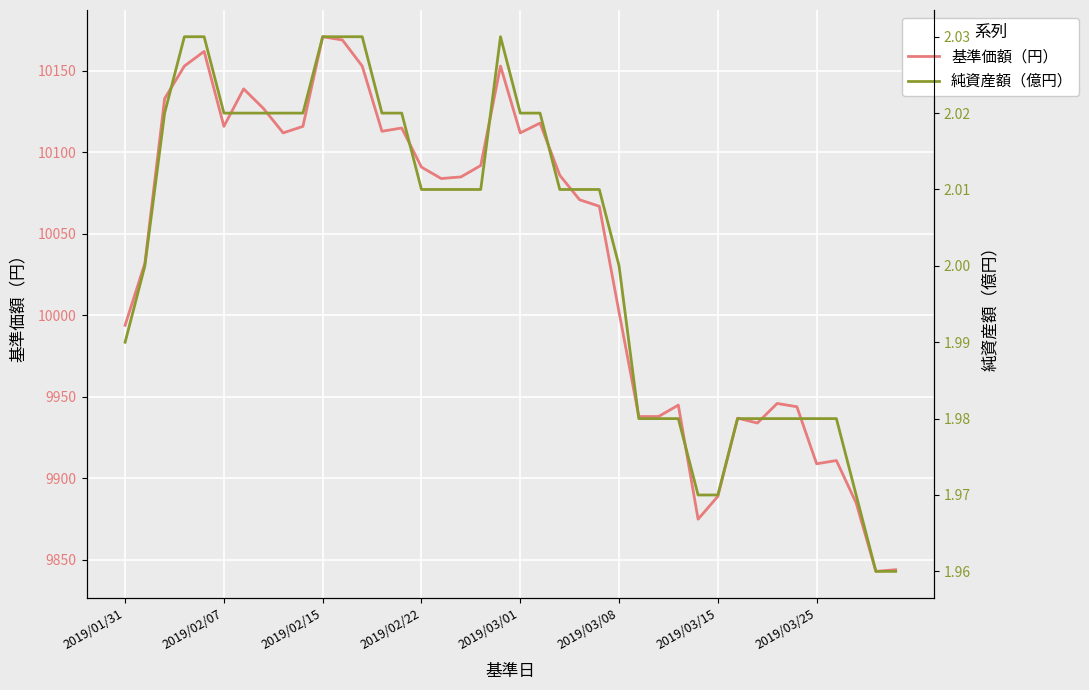

Which series has the widest spread of values?

基準価額（円）